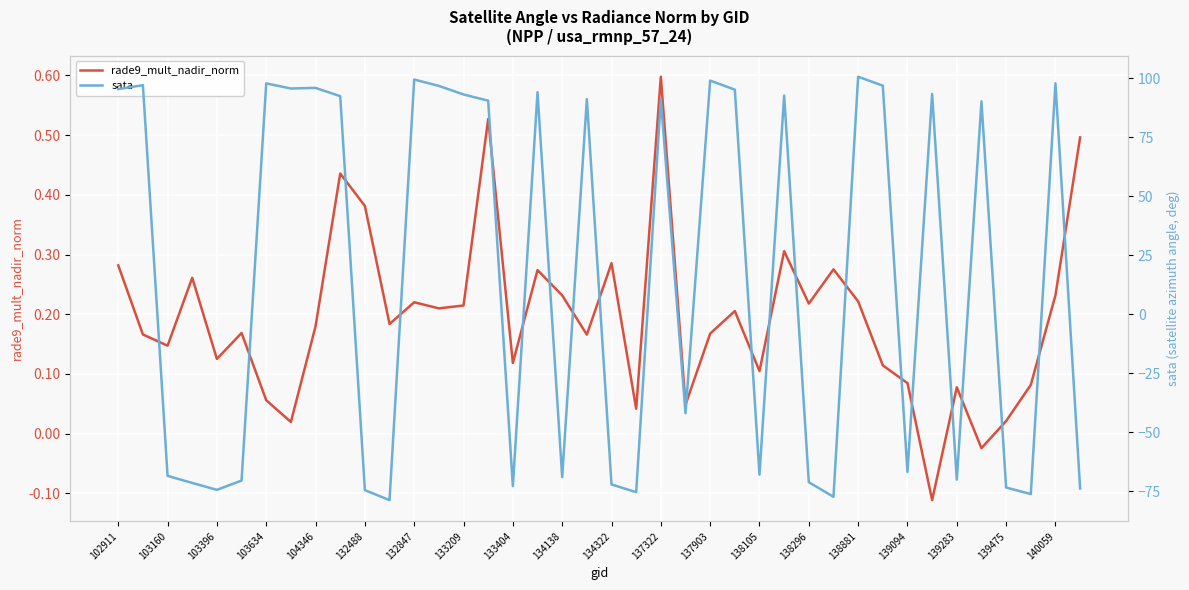

Where does the rade9_mult_nadir_norm series first go above 0?

102911